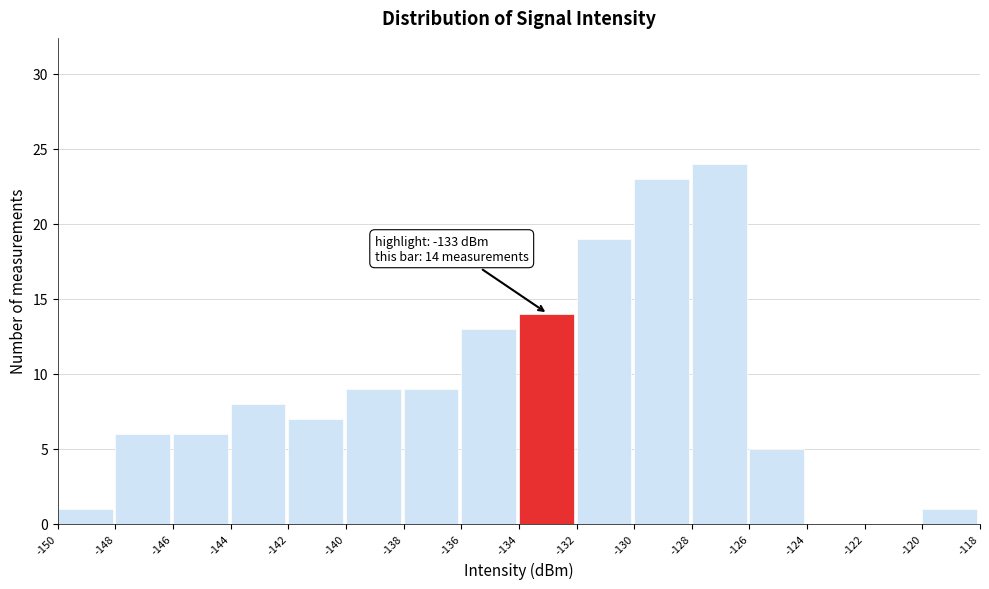

Over which range of the x-axis is the bar tallest?

-128 to -126